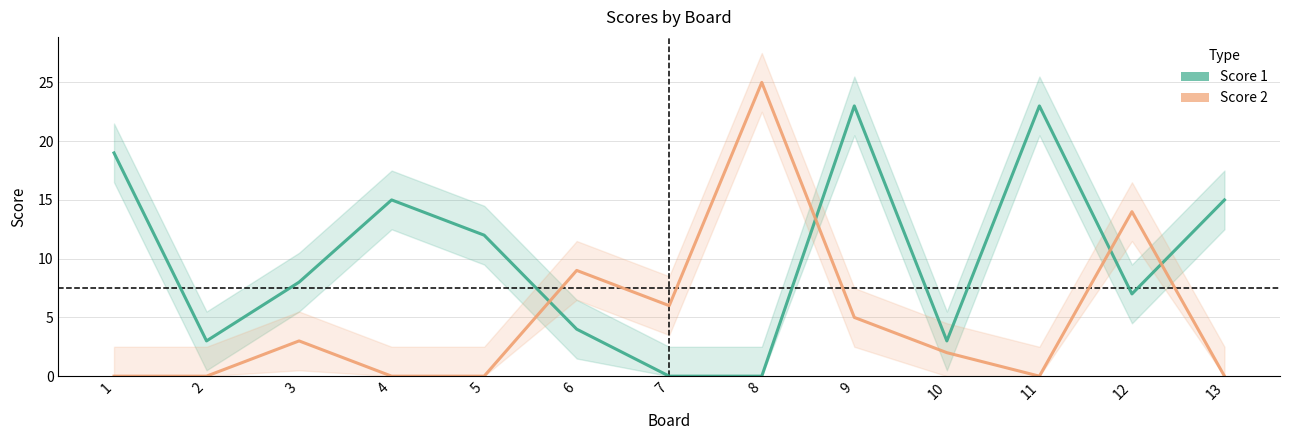

Is the value of Score 2 at 1 greater than the value of Score 1 at 2?

No